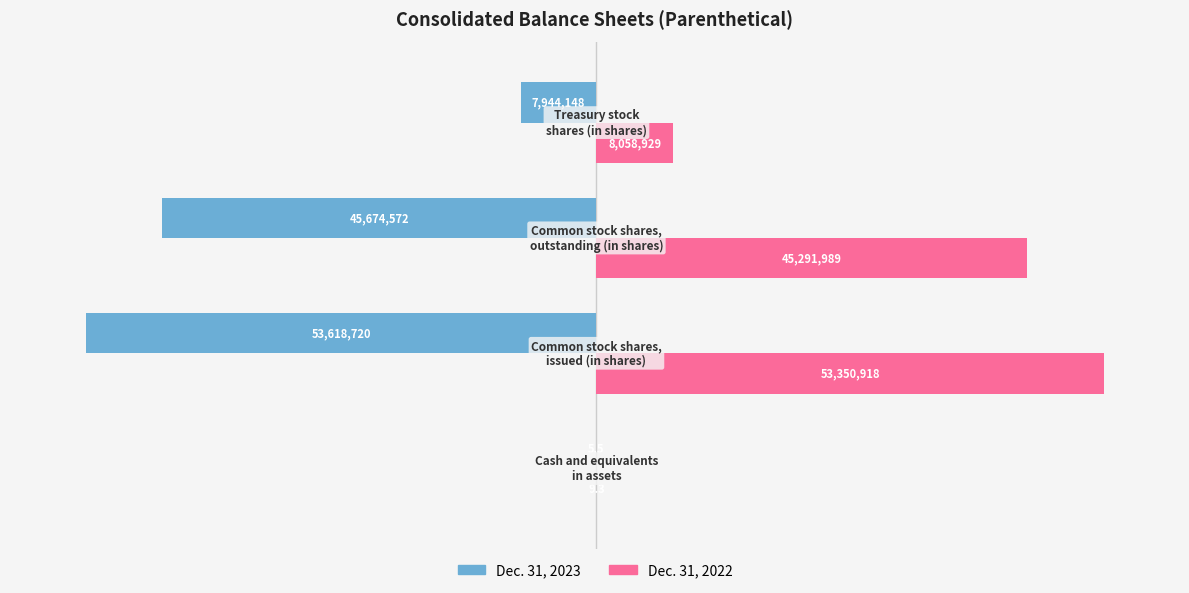

Which series has the largest total across all categories?

Dec. 31, 2022